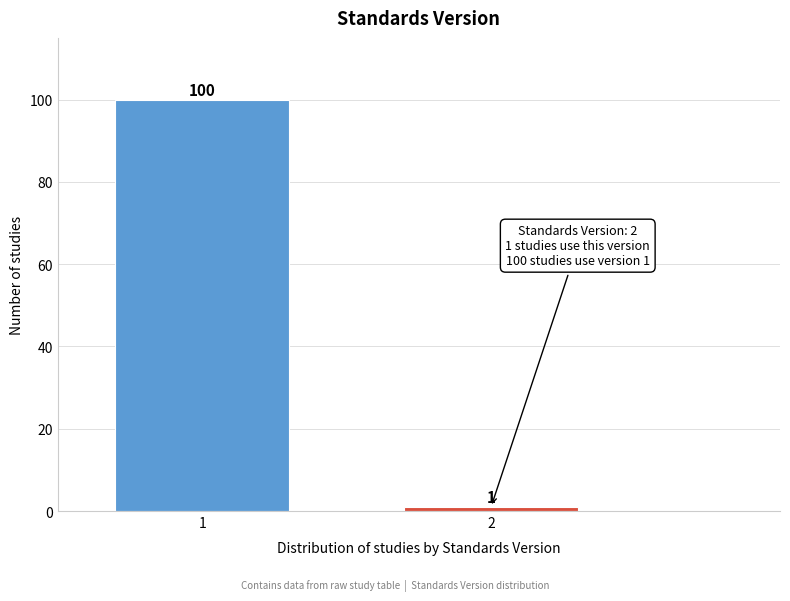

Reading right to left, transcribe all the data shown in this chart.

2=1	1=100